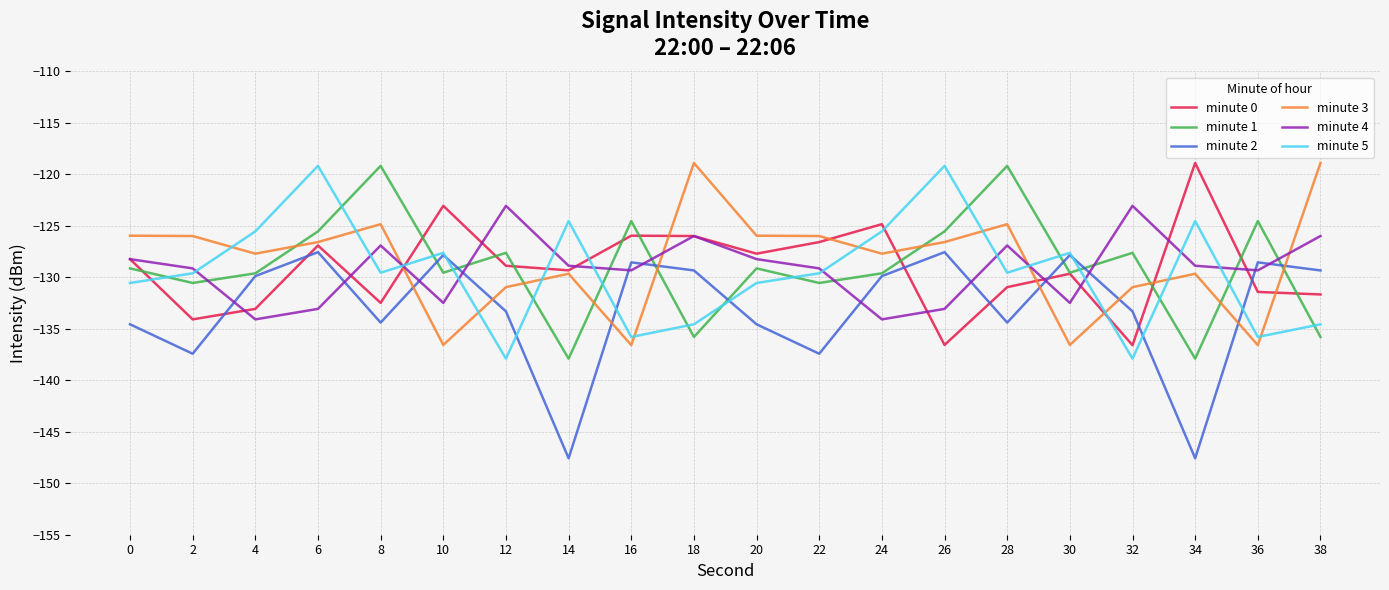

Which series changed the most between 18 and 38?

minute 0